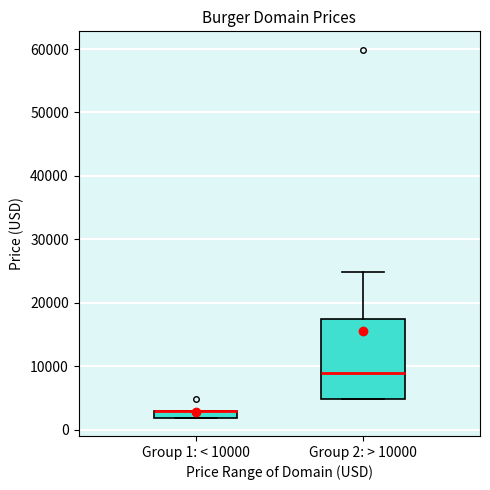

Comparing the boxes themselves (not the whiskers), which one is the tallest?

Group 2: > 10000